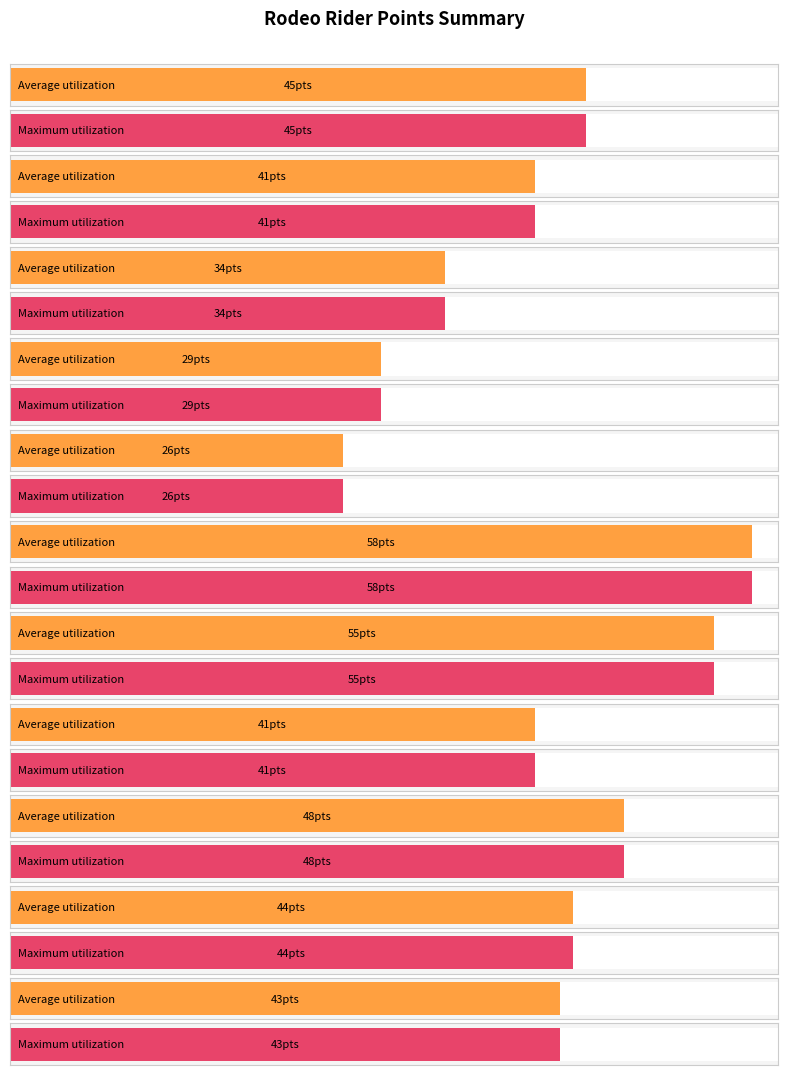

How many values in the Average utilization series are below 43?

5